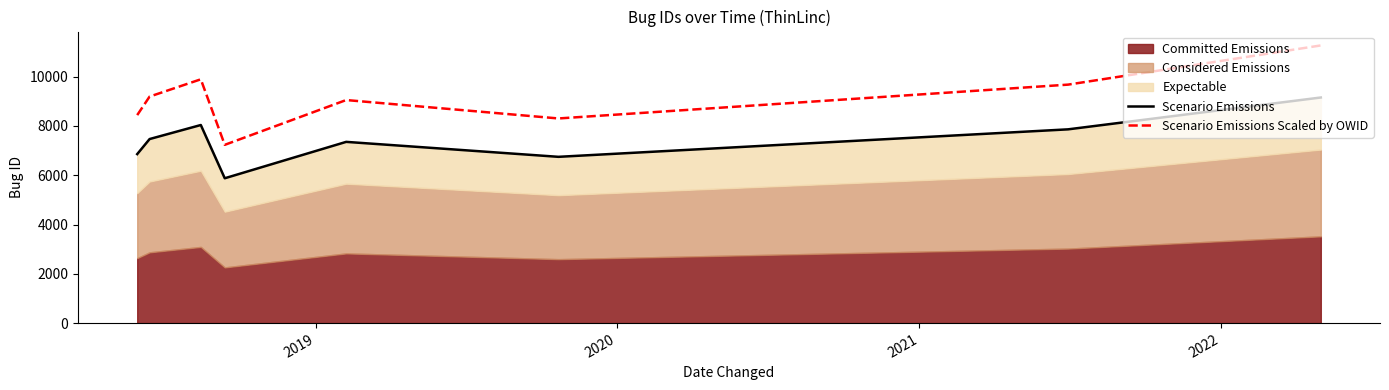

In Scenario Emissions Scaled by OWID, how many points are lower than both neighbors (excluding endpoints)?

2